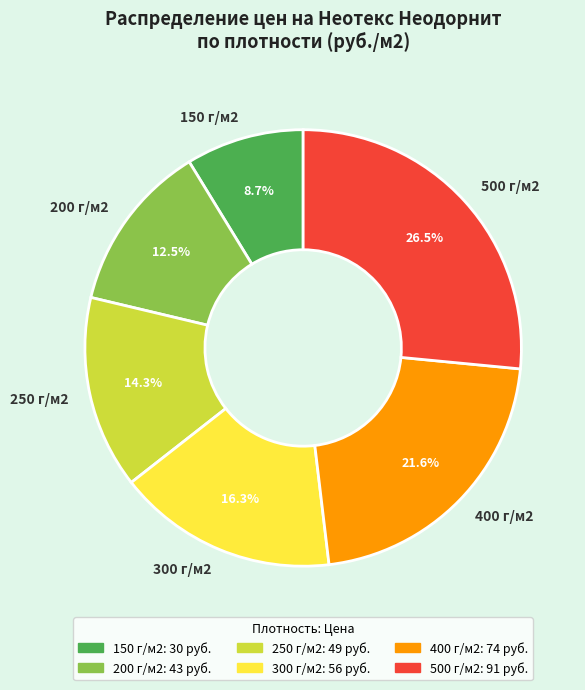

To the nearest percent, what percentage of the pie is 300 г/м2?

16%